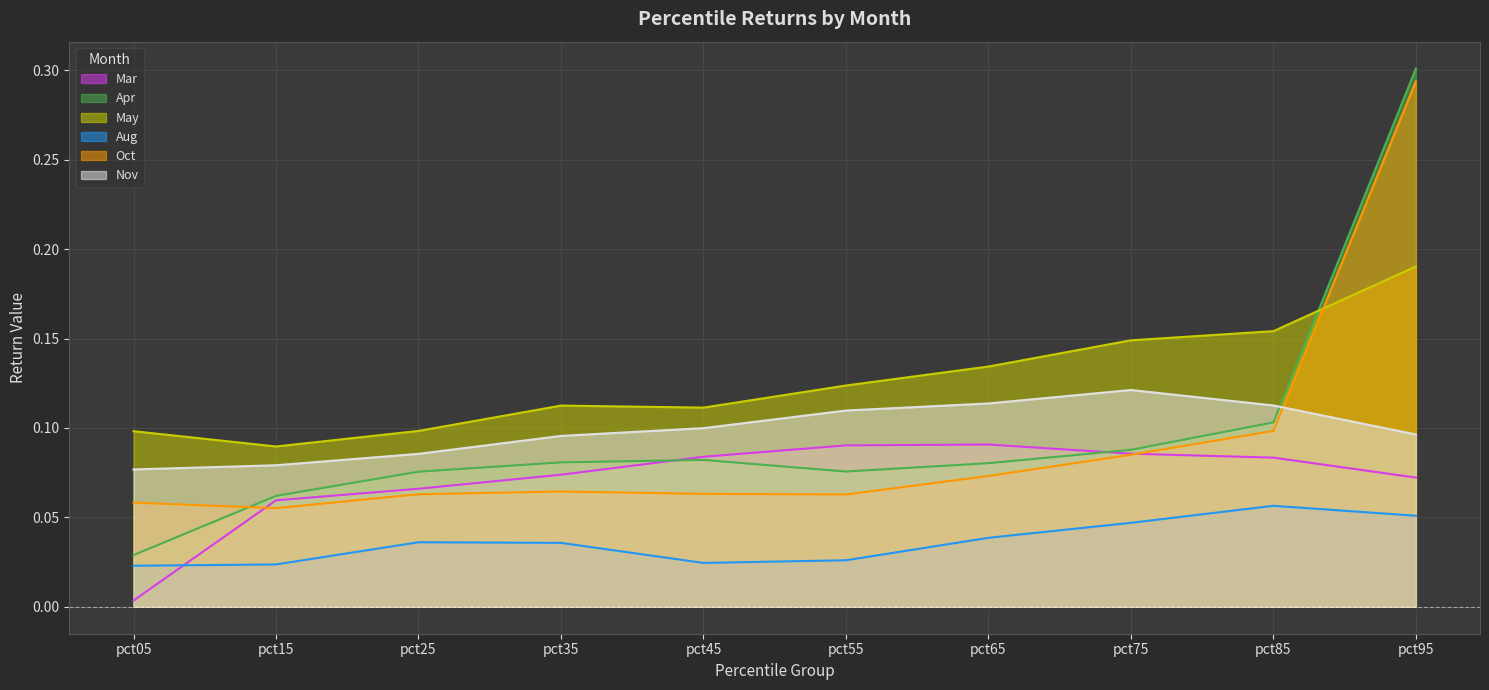

How many May values are between 0 and 1?

10